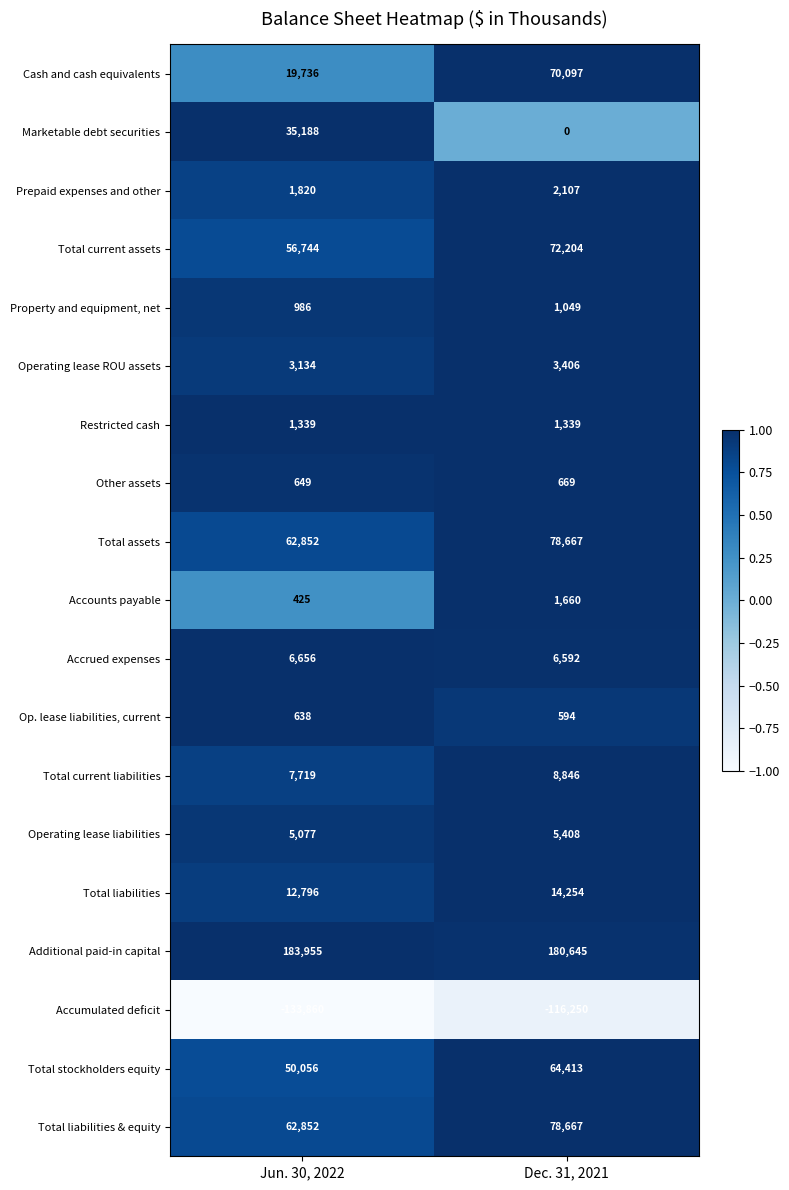

What is the difference between the Op. lease liabilities, current values at Jun. 30, 2022 and Dec. 31, 2021?

44